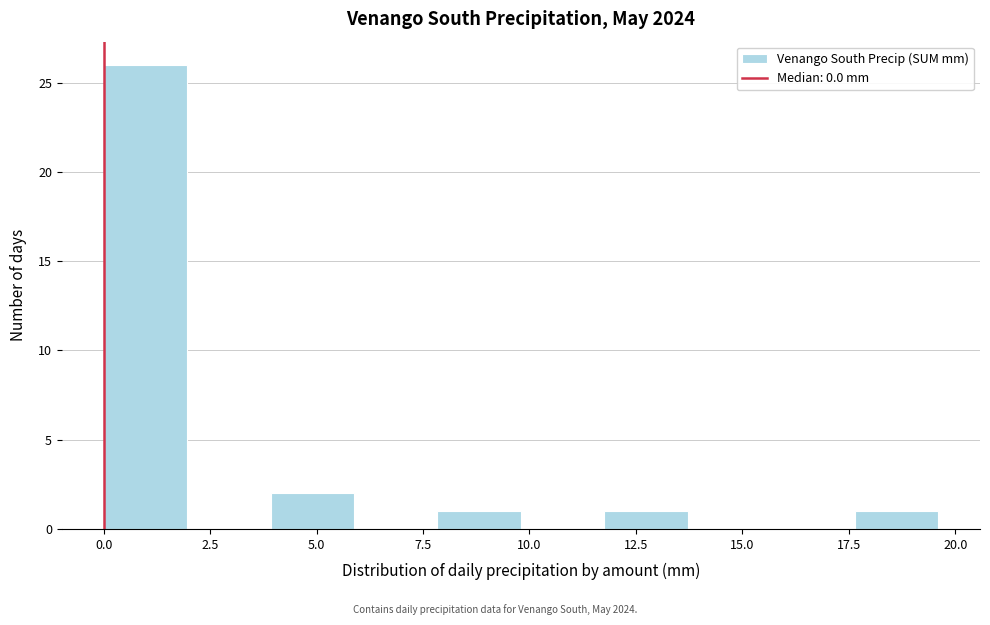

Read against the x-axis, roughly where is the centre of the tallest bar?

1.0